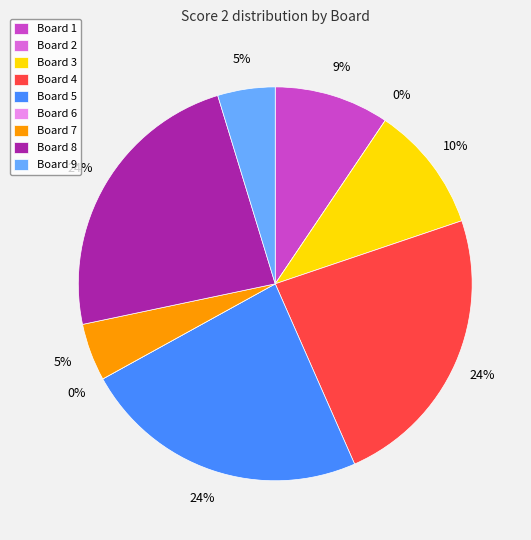

True or false: Board 9 accounts for 1% of the total.

False